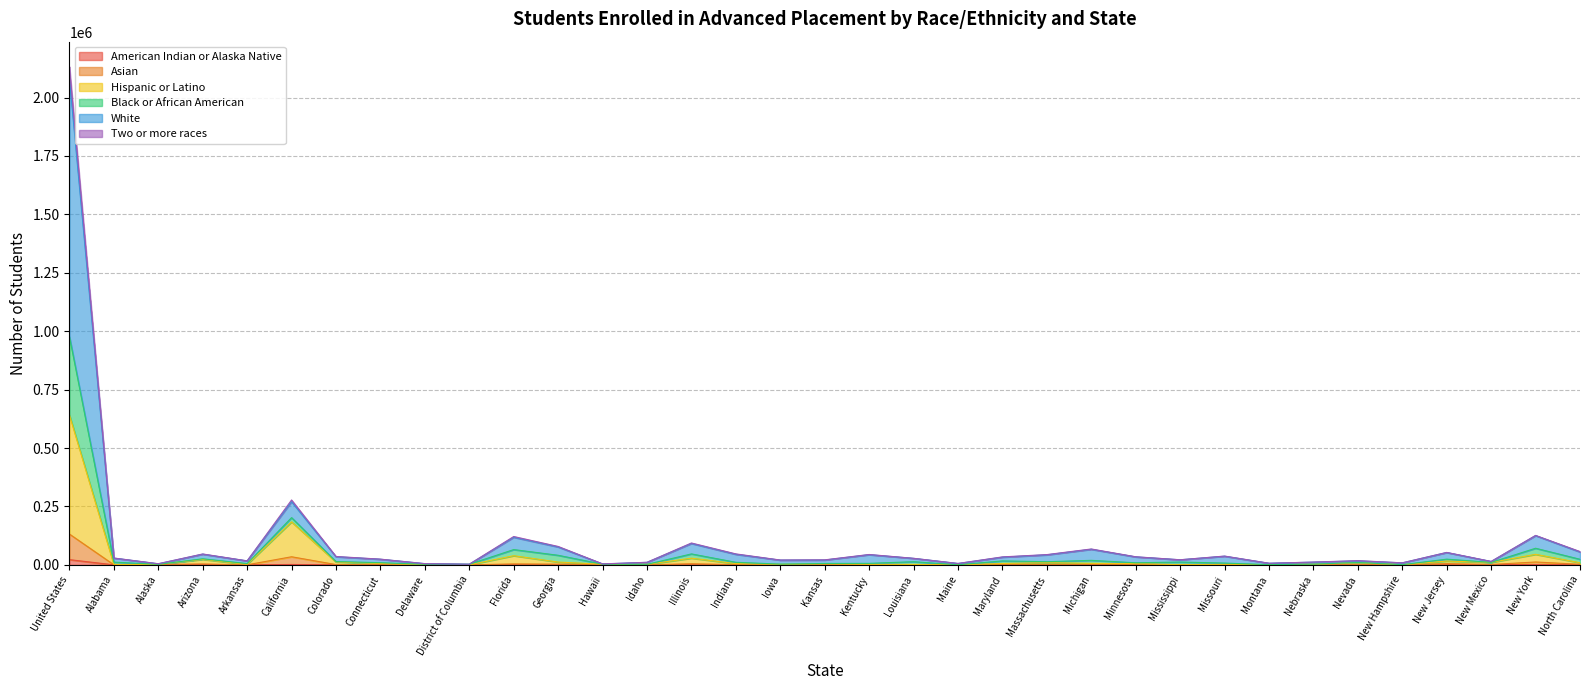

How many values in the Two or more races series are below 10785?

17